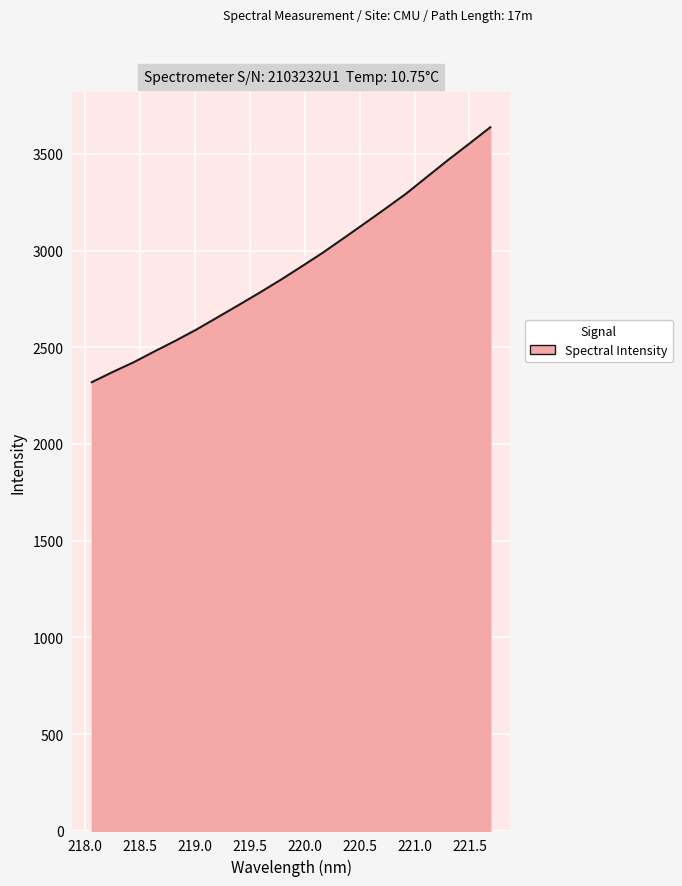

What is the maximum value shown in the chart?

3637.0